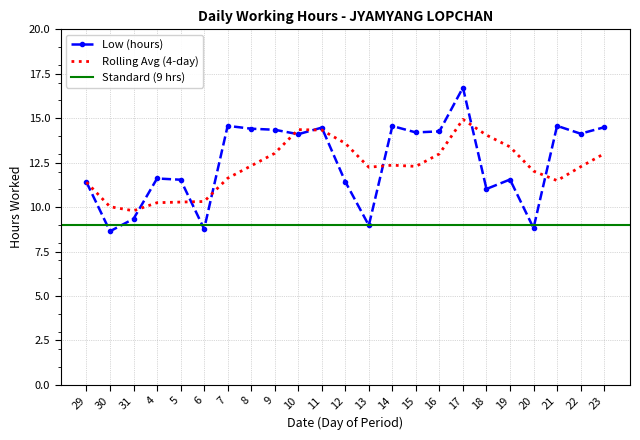

Which label corresponds to the largest value in the chart?

17